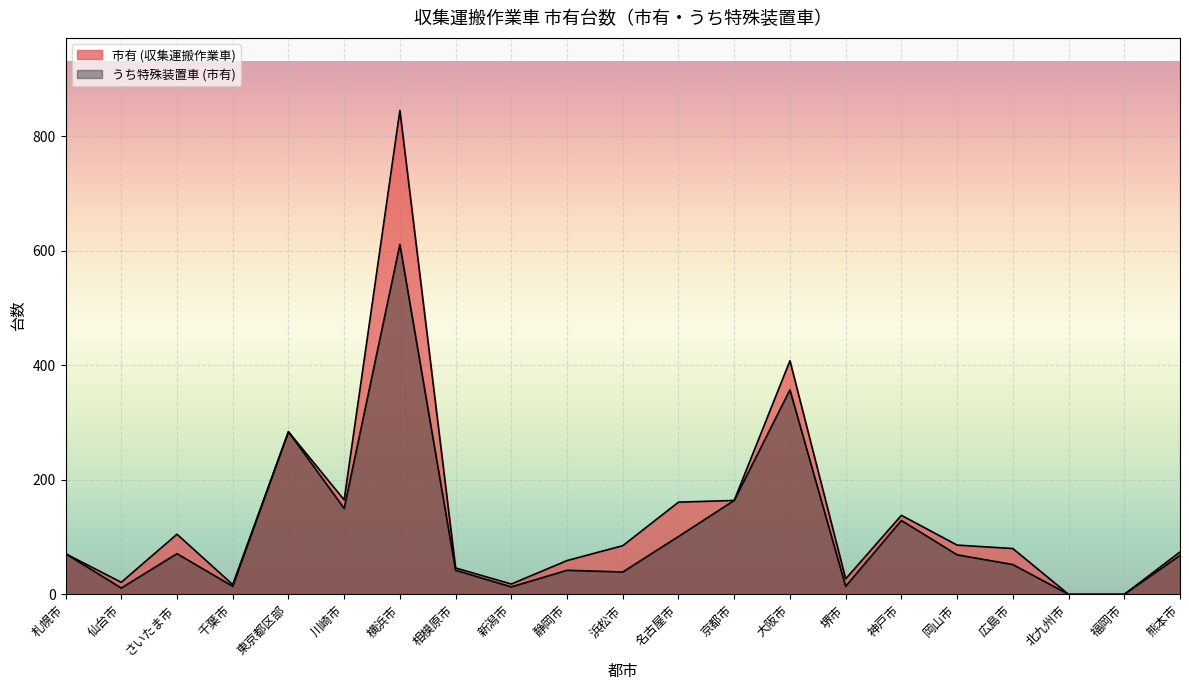

Reading left to right, transcribe all the data shown in this chart.

市有 (収集運搬作業車): 71	21	105	17	284	165	845	46	18	59	85	161	164	408	27	138	86	80	0	0	74
うち特殊装置車 (市有): 71	11	71	14	284	150	611	42	13	42	39	101	164	357	14	129	69	52	0	0	68